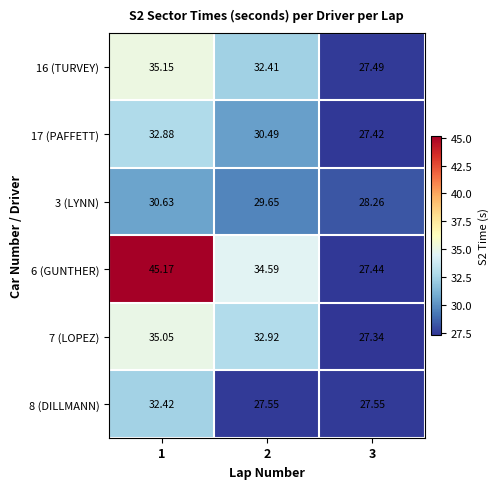

Is the value of 16 (TURVEY) at 1 greater than the value of 17 (PAFFETT) at 1?

Yes